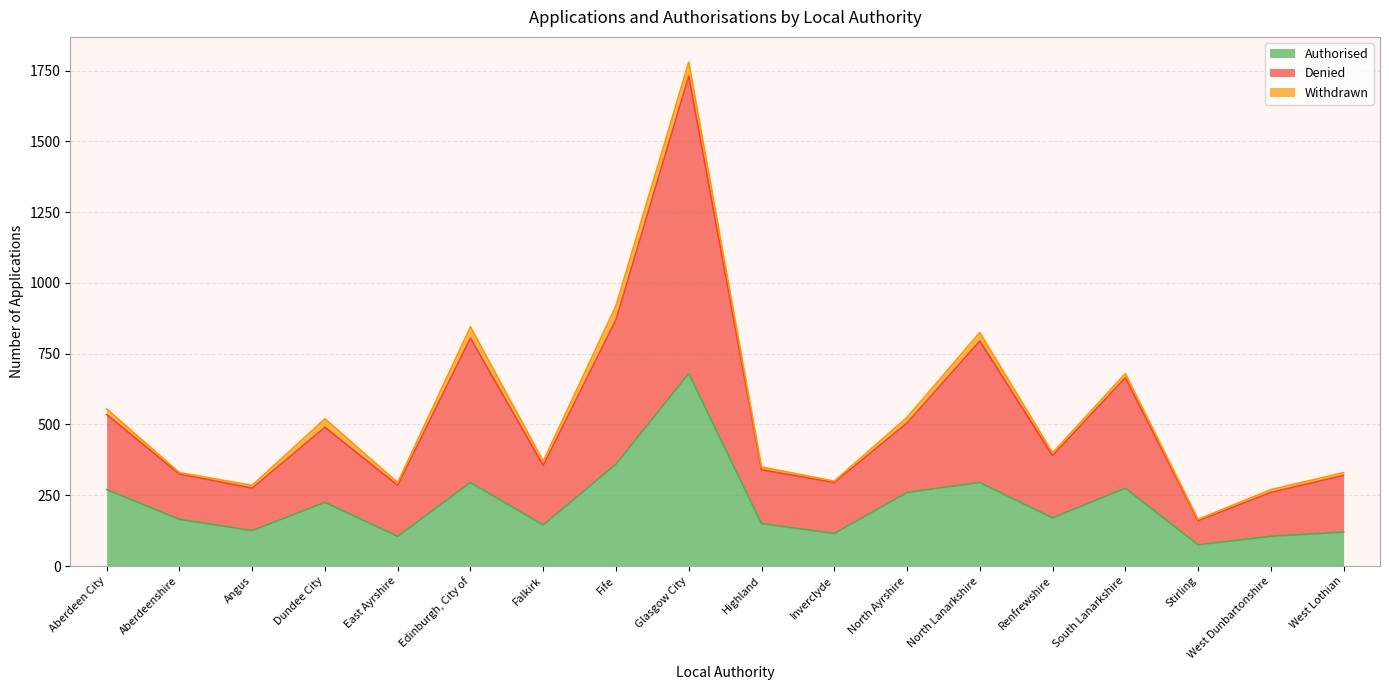

Which series has the largest total across all categories?

Denied